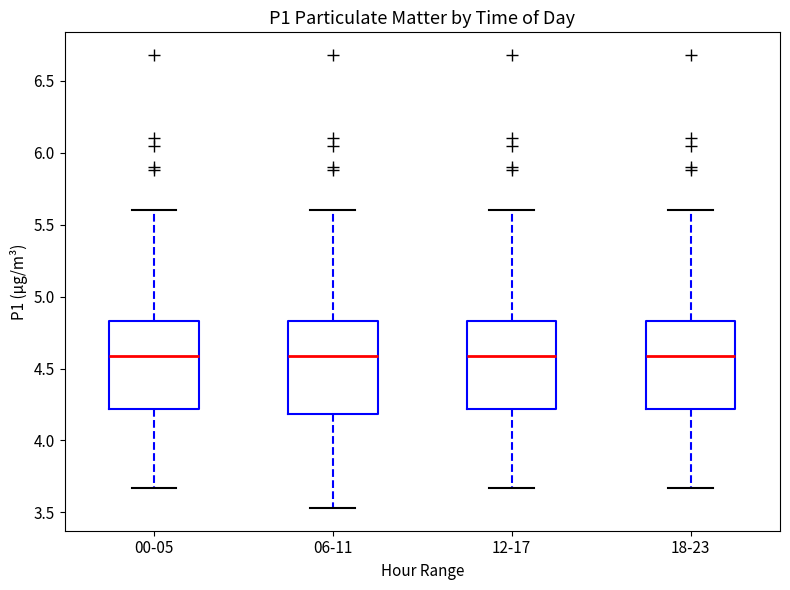

Reading left to right, read every box against the y-axis: the position of its median line, the range the box covers, and the ends of its whiskers. The values are not printed on the chart, so give them approximately, as read against the axis.

00-05: median 4.60, box 4.20 to 4.85, whiskers 3.65 to 5.60
06-11: median 4.60, box 4.20 to 4.85, whiskers 3.55 to 5.60
12-17: median 4.60, box 4.20 to 4.85, whiskers 3.65 to 5.60
18-23: median 4.60, box 4.20 to 4.85, whiskers 3.65 to 5.60